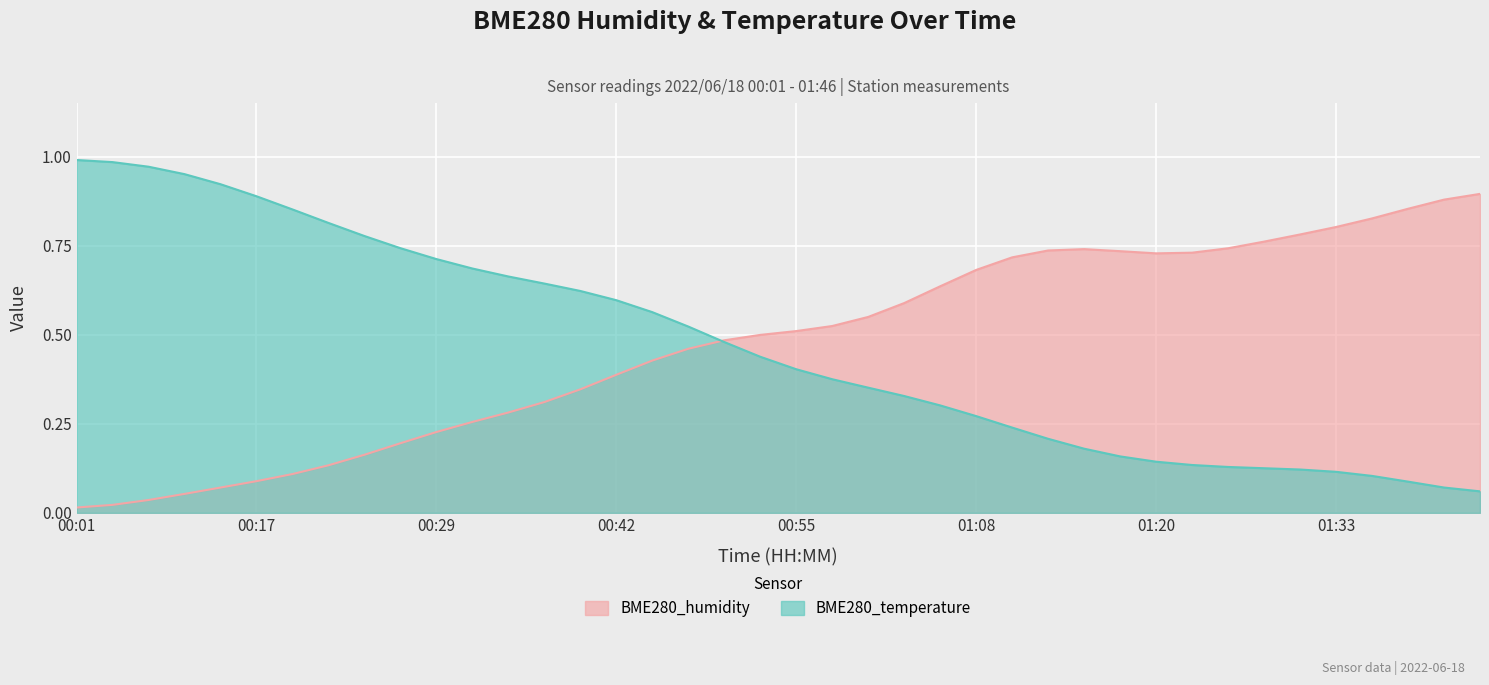

True or false: the data has more than 0 interior local peaks.

False